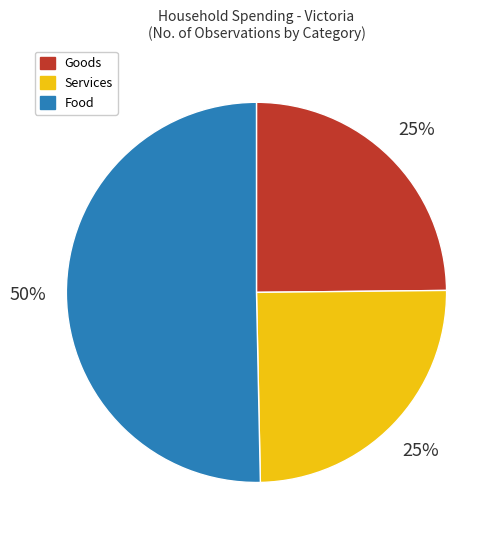

Which category has the biggest portion of the pie?

Food